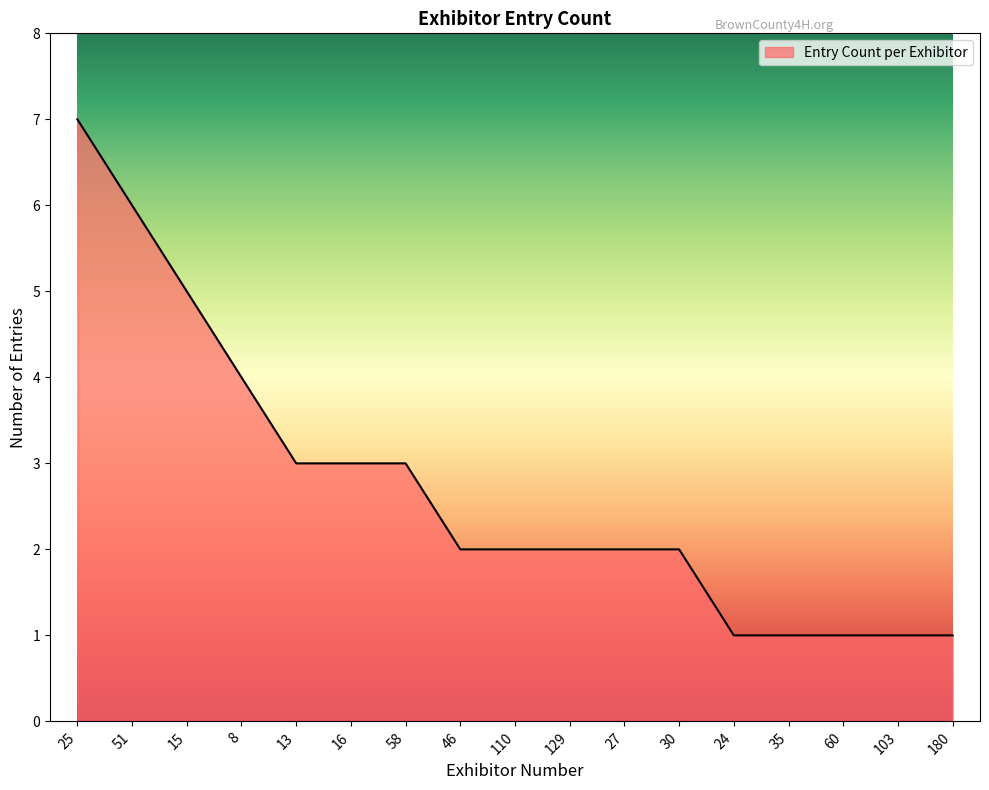

The value at 16 is 5. True or false?

False